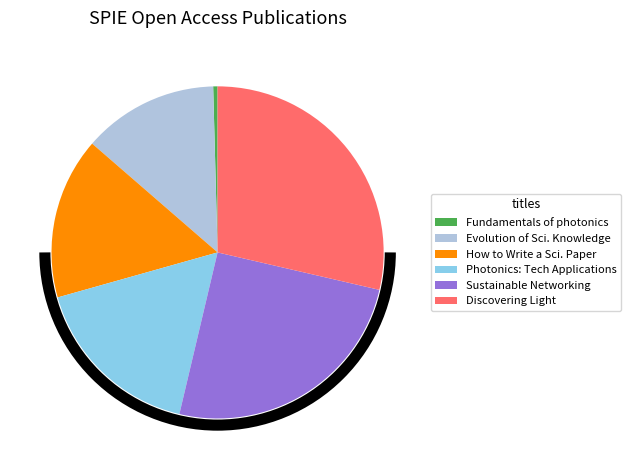

How many slices are in this pie chart?

6